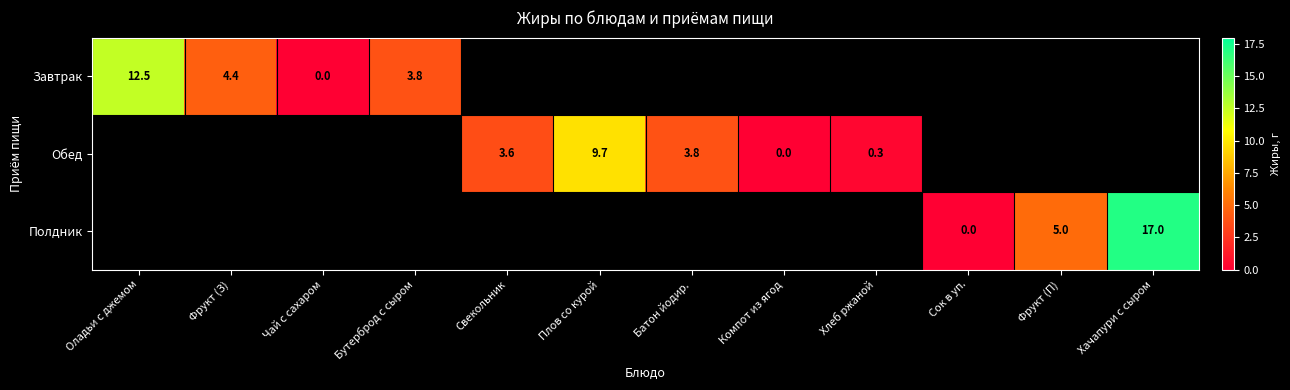

What is the difference between the Завтрак values at Оладьи с джемом and Фрукт (З)?

8.1